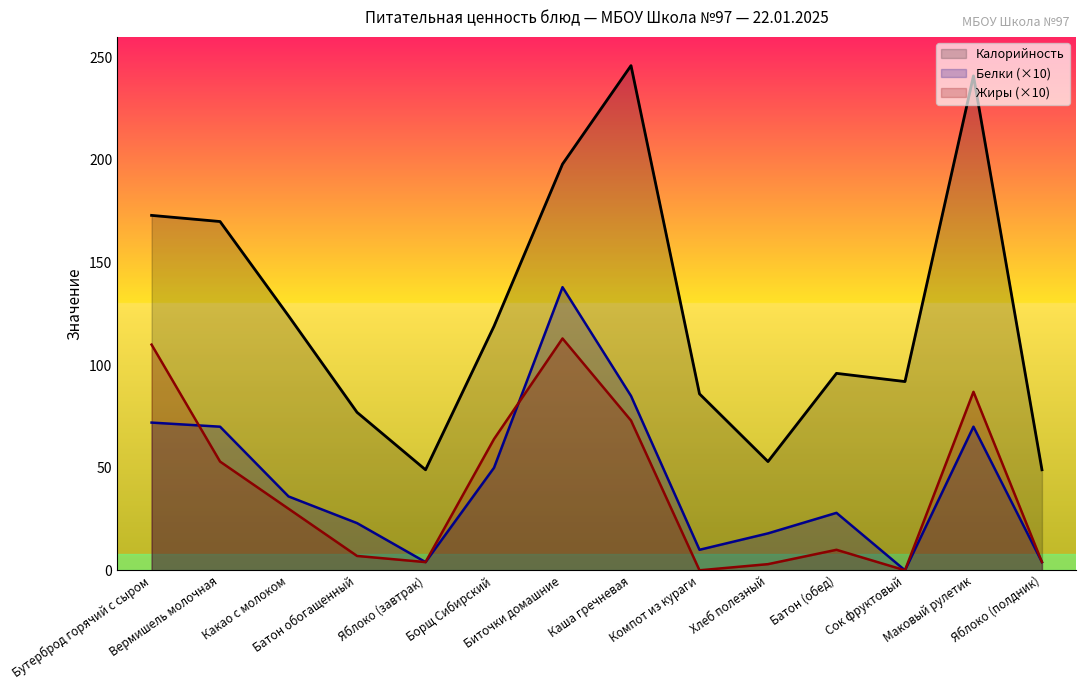

List the labels in order of Калорийность value, largest first.

Каша гречневая, Маковый рулетик, Биточки домашние, Бутерброд горячий с сыром, Вермишель молочная, Какао с молоком, Борщ Сибирский, Батон (обед), Сок фруктовый, Компот из кураги, Батон обогащенный, Хлеб полезный, Яблоко (завтрак), Яблоко (полдник)